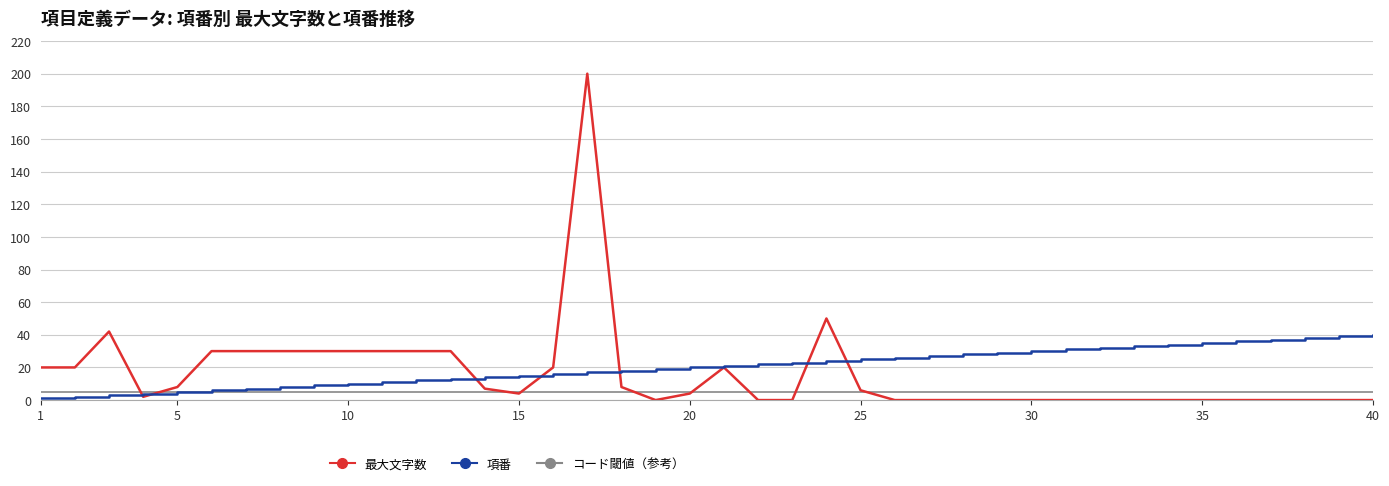

Which series has the largest range (max minus min)?

最大文字数